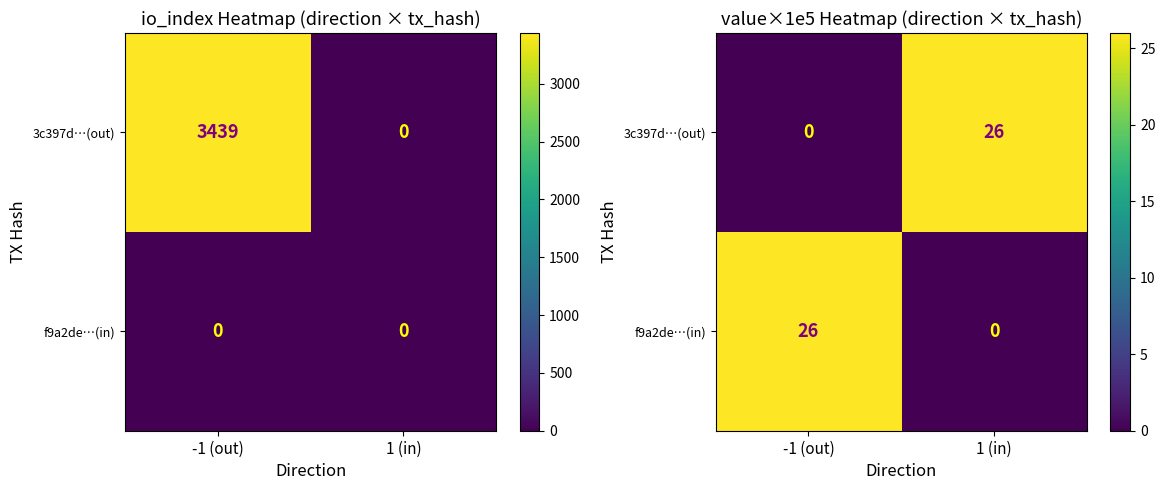

True or false: f9a2de…(in) has a value of 26 at -1 (out).

True